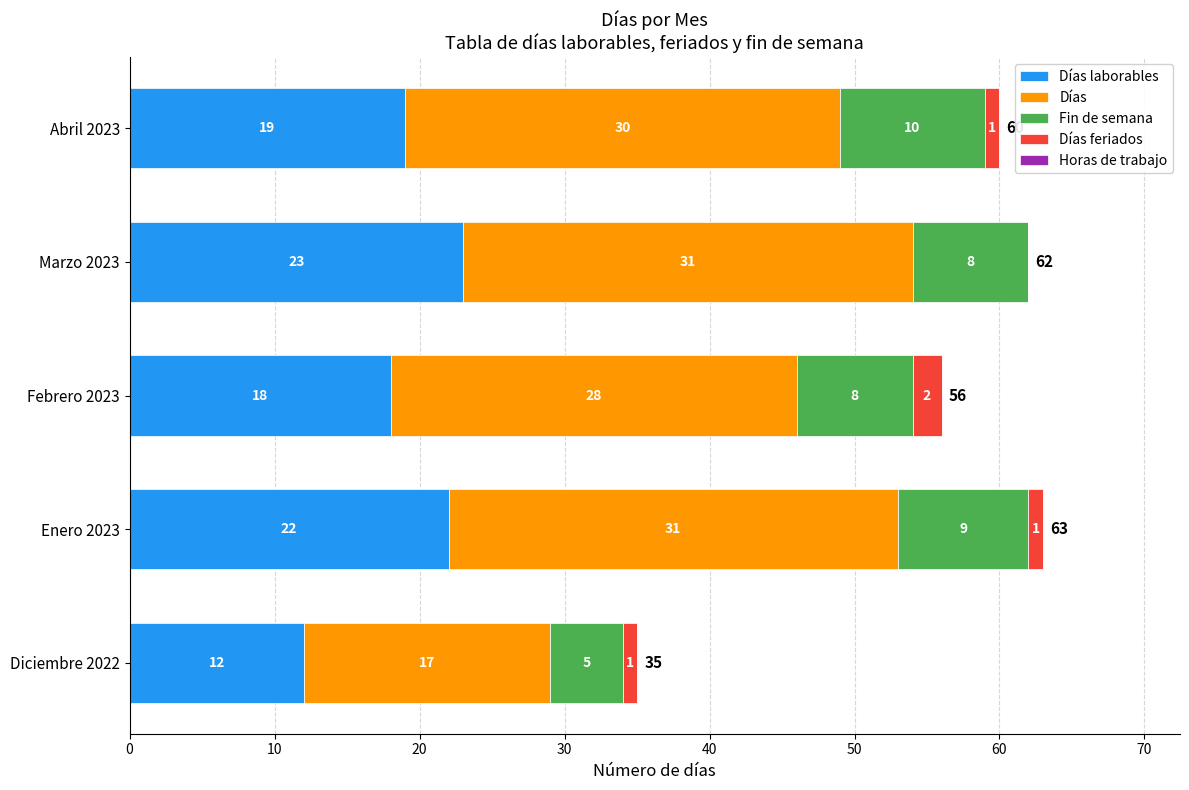

At which category is the sum across all series the highest?

Enero 2023